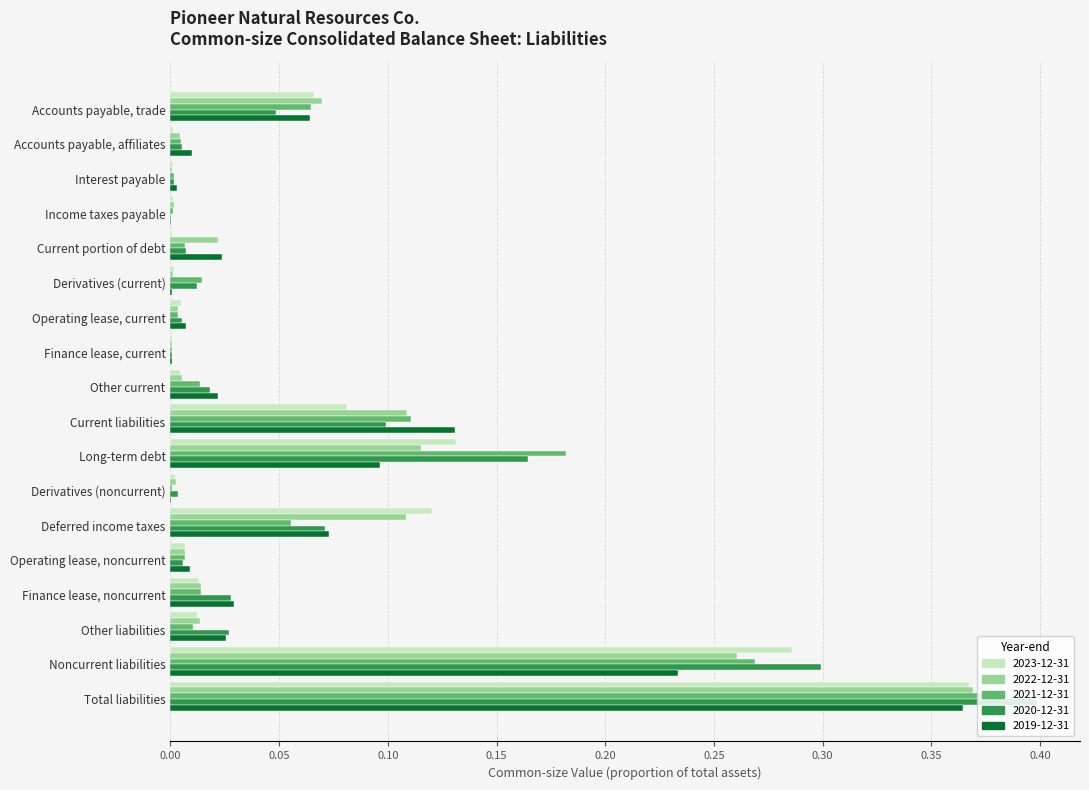

Is the value of 2019-12-31 at Other liabilities greater than the value of 2022-12-31 at Derivatives (current)?

Yes